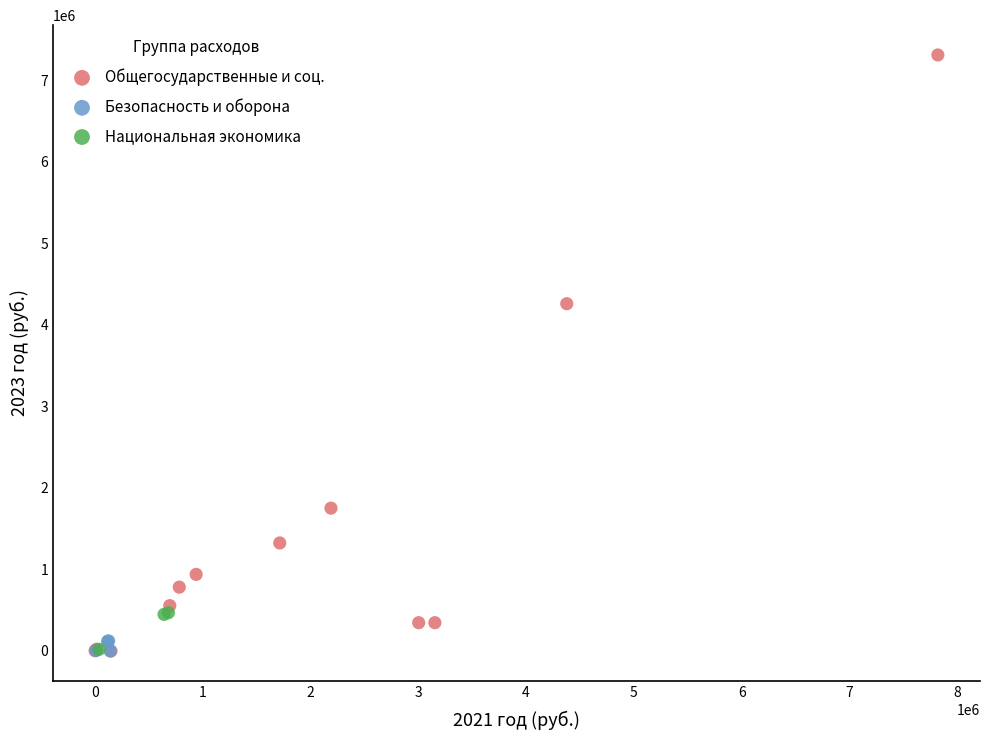

Which series reaches the maximum Y coordinate?

Общегосударственные и соц.